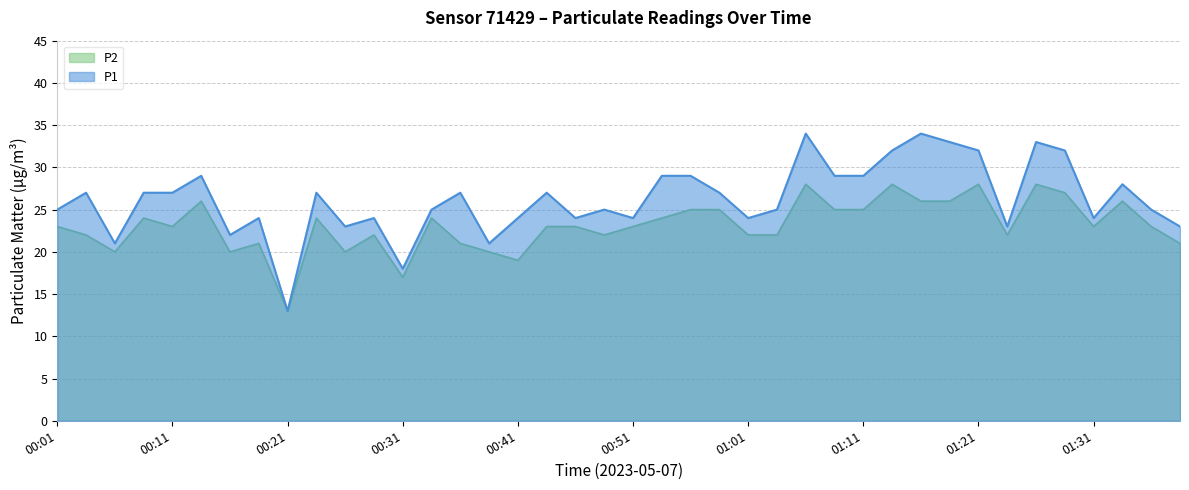

What is the label of the 12th point from the right?

01:11